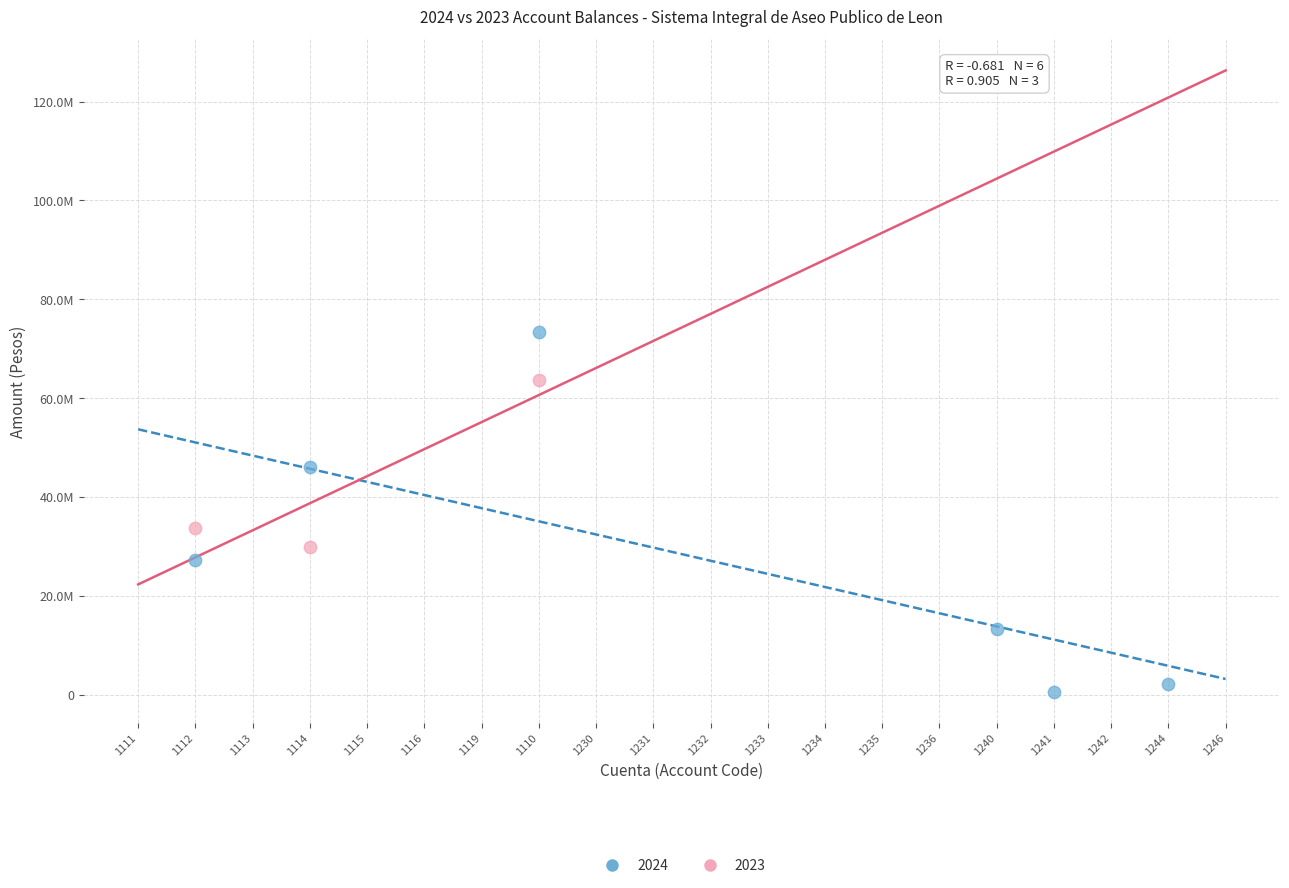

What are all the series names shown in the legend?

2024, 2023